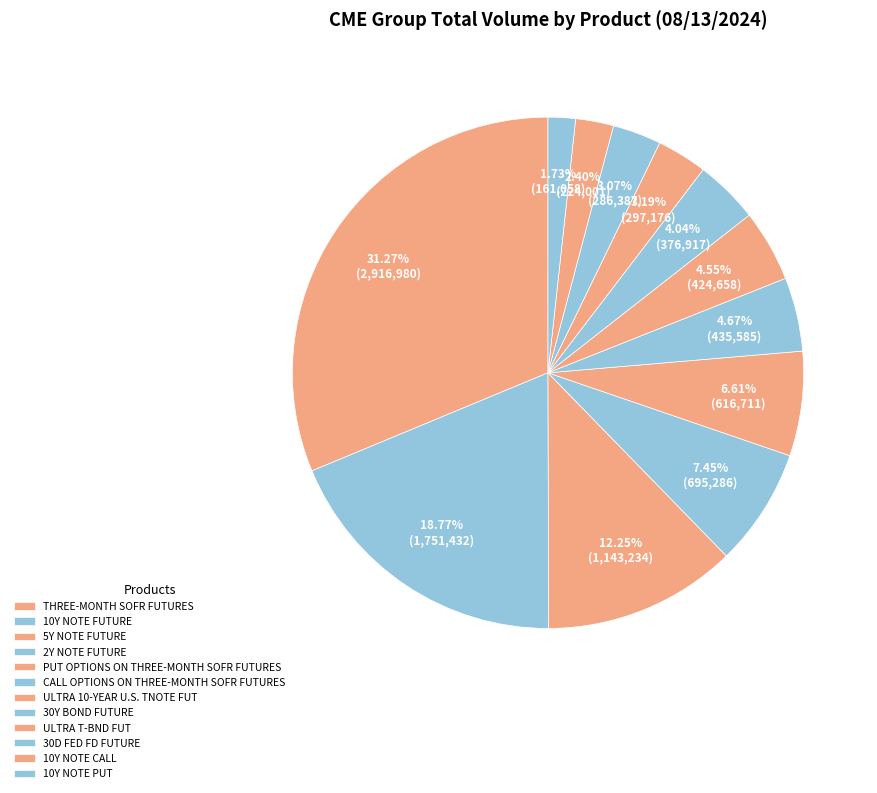

Approximately how many times larger is the value at ULTRA T-BND FUT compared to 10Y NOTE CALL?

1.3